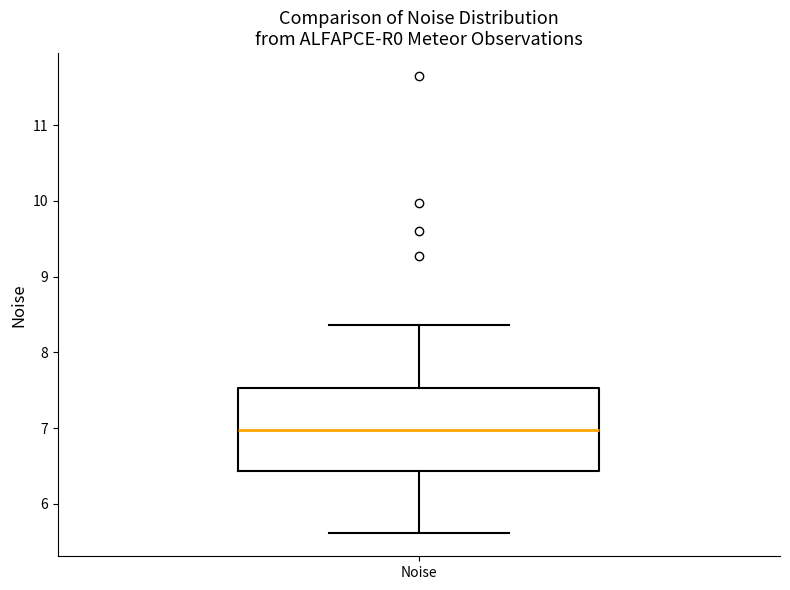

Where is the upper edge of the box for Noise on the y-axis? The values are not printed on the chart, so give them approximately, as read against the axis.

7.5